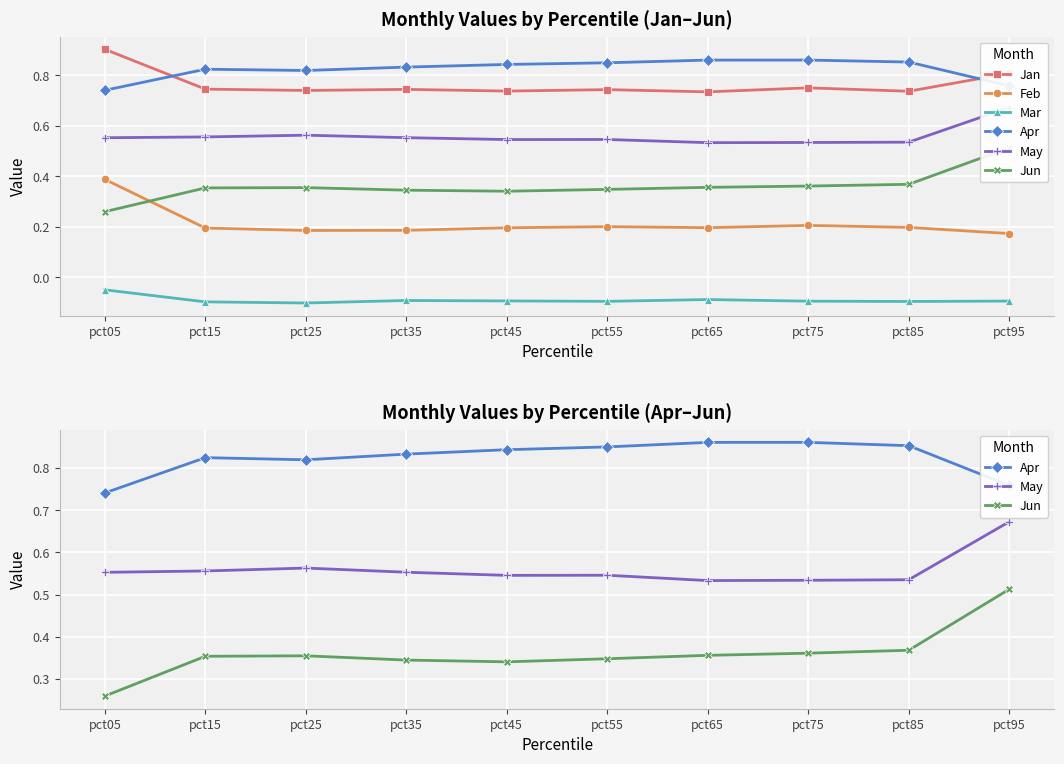

At which category does May reach its first local valley?

pct45